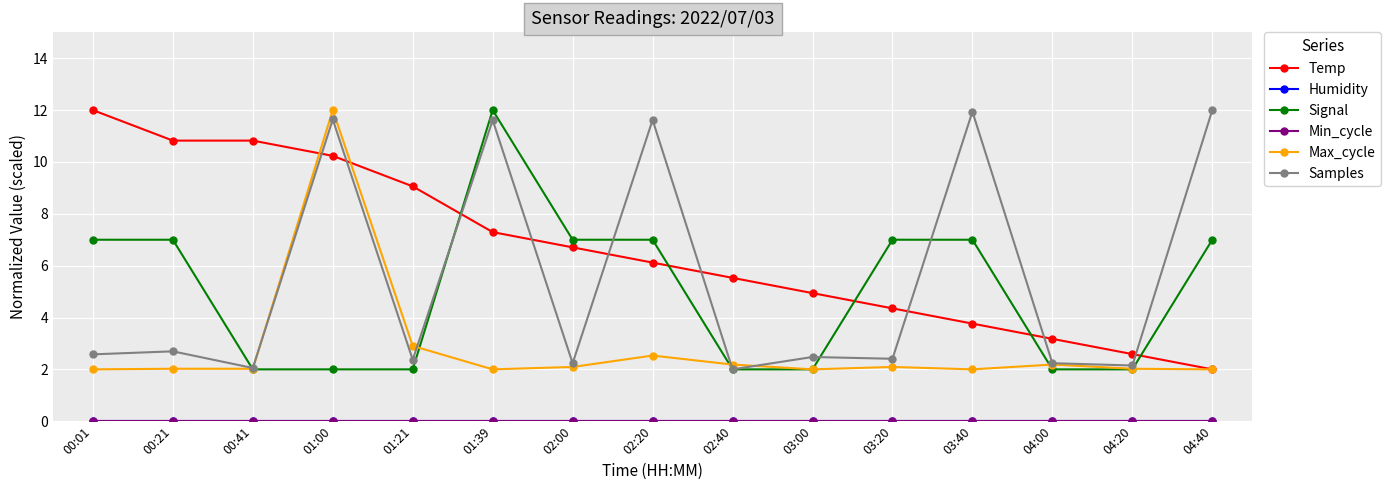

Reading left to right, list all the values displayed in this chart.

Temp: 12.0	10.8	10.8	10.2	9.1	7.3	6.7	6.1	5.5	4.9	4.4	3.8	3.2	2.6	2.0
Humidity: 0.0	0.0	0.0	0.0	0.0	0.0	0.0	0.0	0.0	0.0	0.0	0.0	0.0	0.0	0.0
Signal: 7.0	7.0	2.0	2.0	2.0	12.0	7.0	7.0	2.0	2.0	7.0	7.0	2.0	2.0	7.0
Min_cycle: 0.0	0.0	0.0	0.0	0.0	0.0	0.0	0.0	0.0	0.0	0.0	0.0	0.0	0.0	0.0
Max_cycle: 2.0	2.0	2.0	12.0	2.9	2.0	2.1	2.5	2.2	2.0	2.1	2.0	2.2	2.0	2.0
Samples: 2.6	2.7	2.1	11.6	2.4	11.6	2.2	11.6	2.0	2.5	2.4	11.9	2.2	2.1	12.0